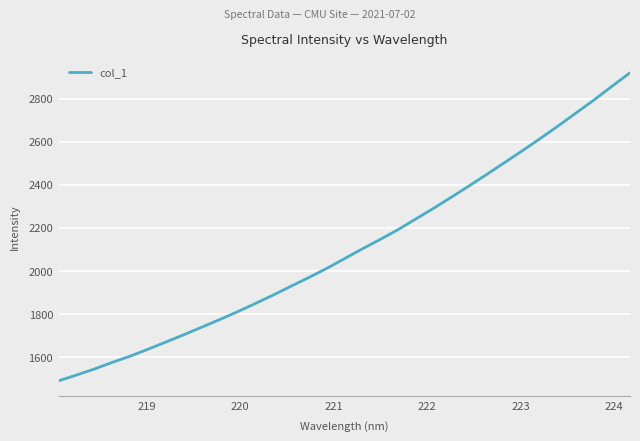

What is the minimum value shown in the chart?

1491.5